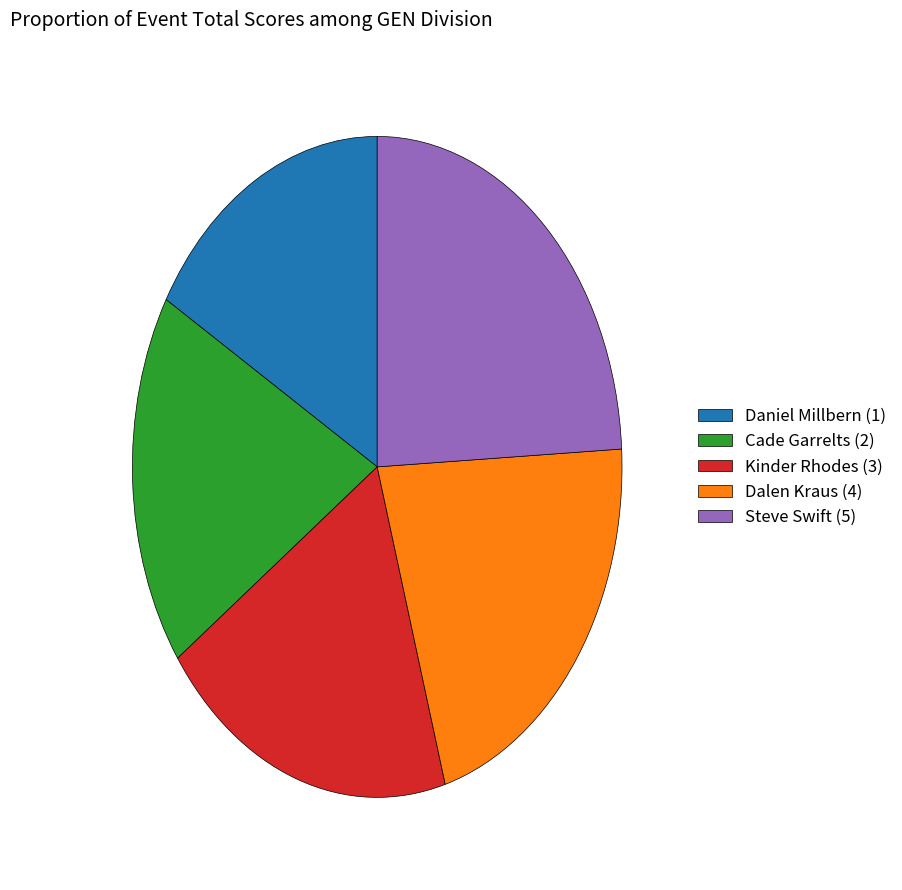

Is the sum of Daniel Millbern (1) and Dalen Kraus (4) greater than half?

No